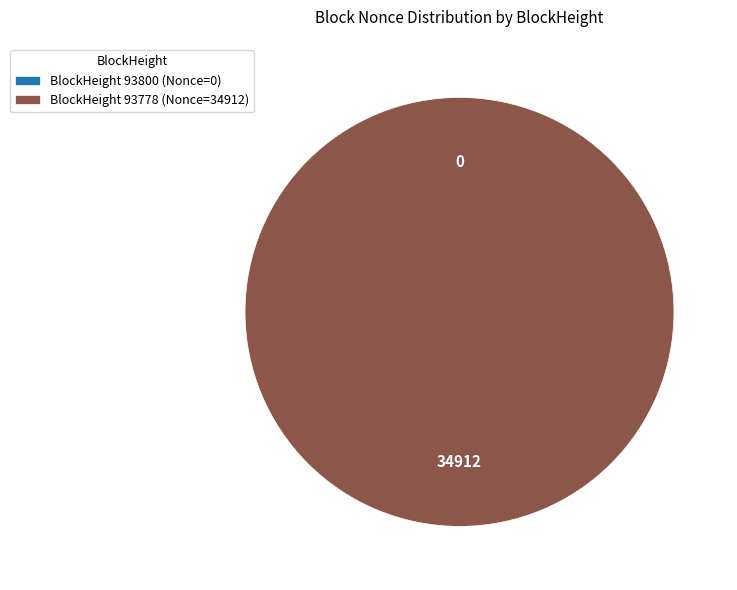

Is it true that BlockHeight 93778 (Nonce=34912) is 100% of the pie?

True